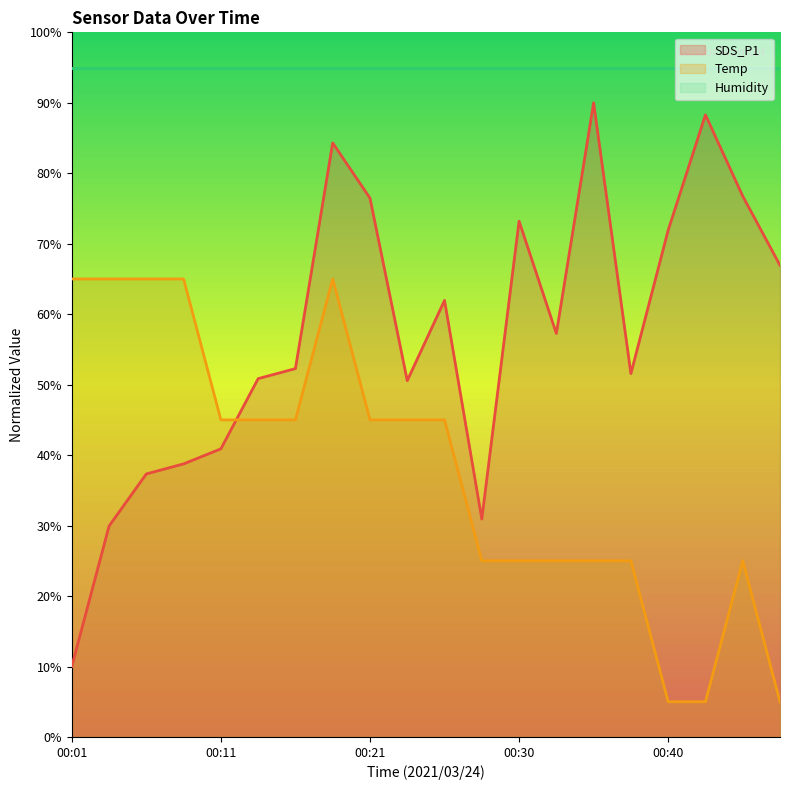

Rank the categories by SDS_P1 value from highest to lowest.

00:35, 00:43, 00:18, 00:45, 00:21, 00:30, 00:40, 00:48, 00:25, 00:33, 00:16, 00:38, 00:13, 00:23, 00:11, 00:08, 00:06, 00:28, 00:03, 00:01